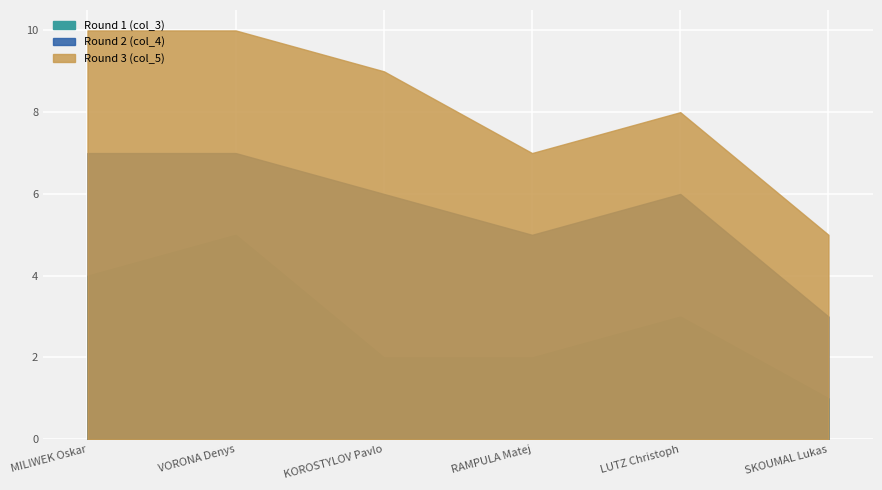

What is the value of the Round 1 (col_3) point at the 4th from the left?

2